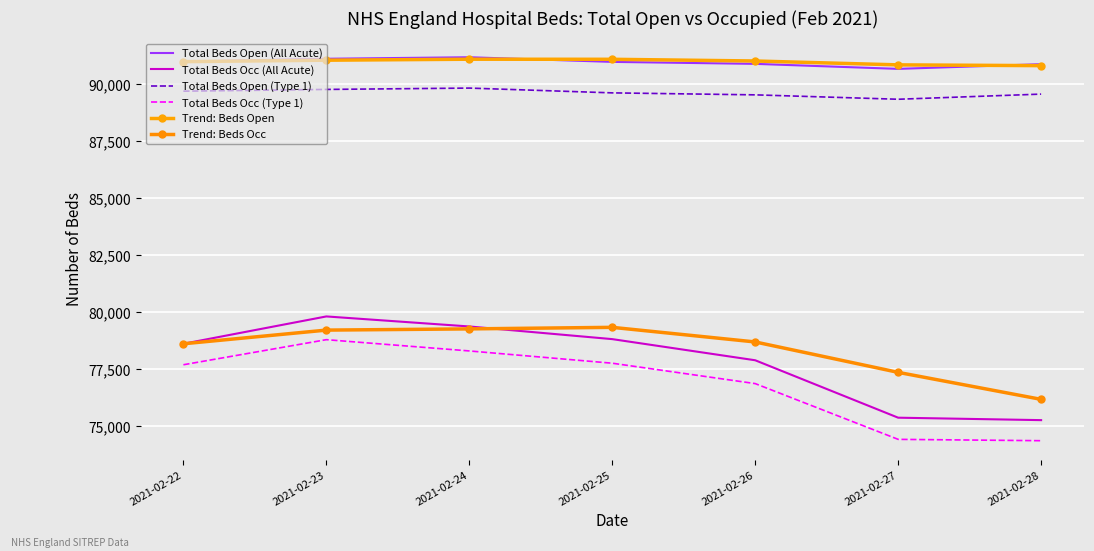

How many categories are shown in the chart?

7